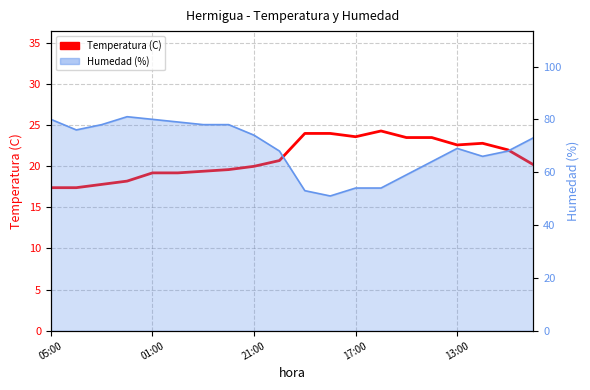

How many data points are less than 20?

8